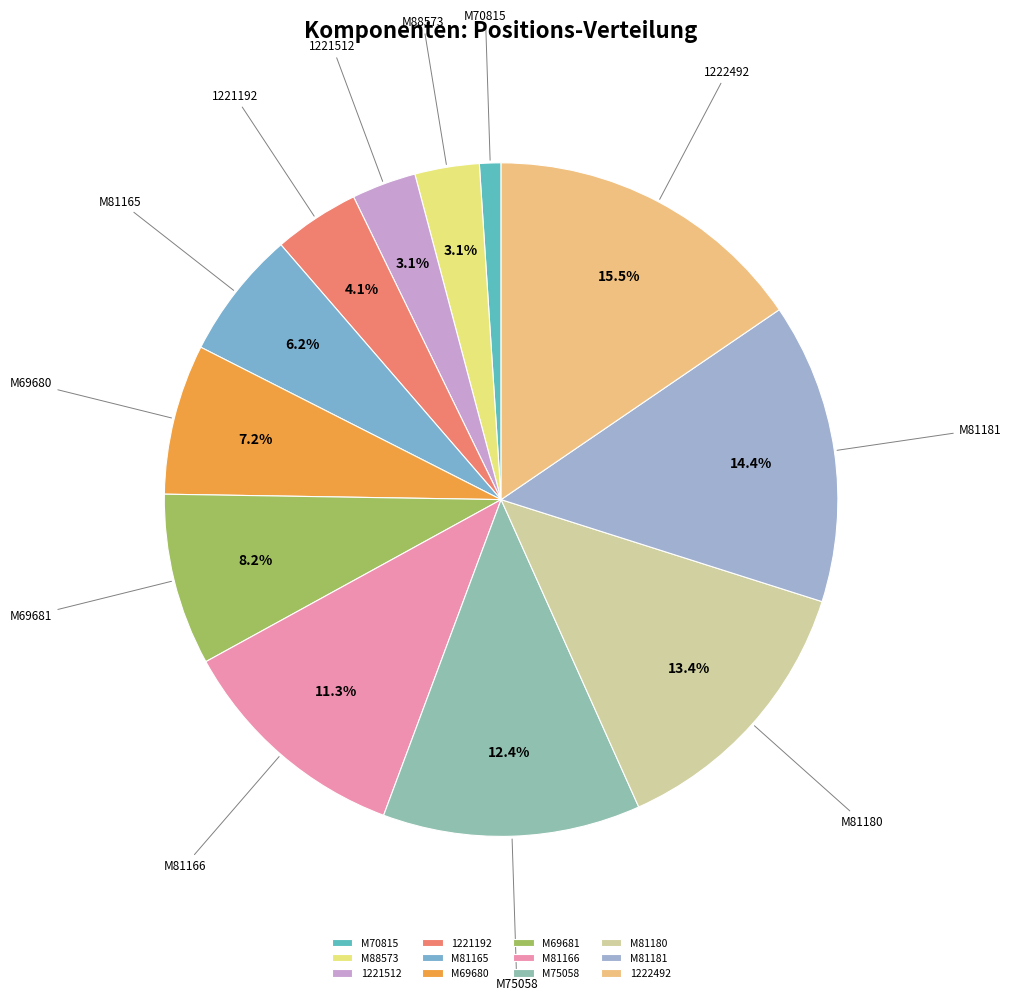

Which category has the smallest portion of the pie?

M70815